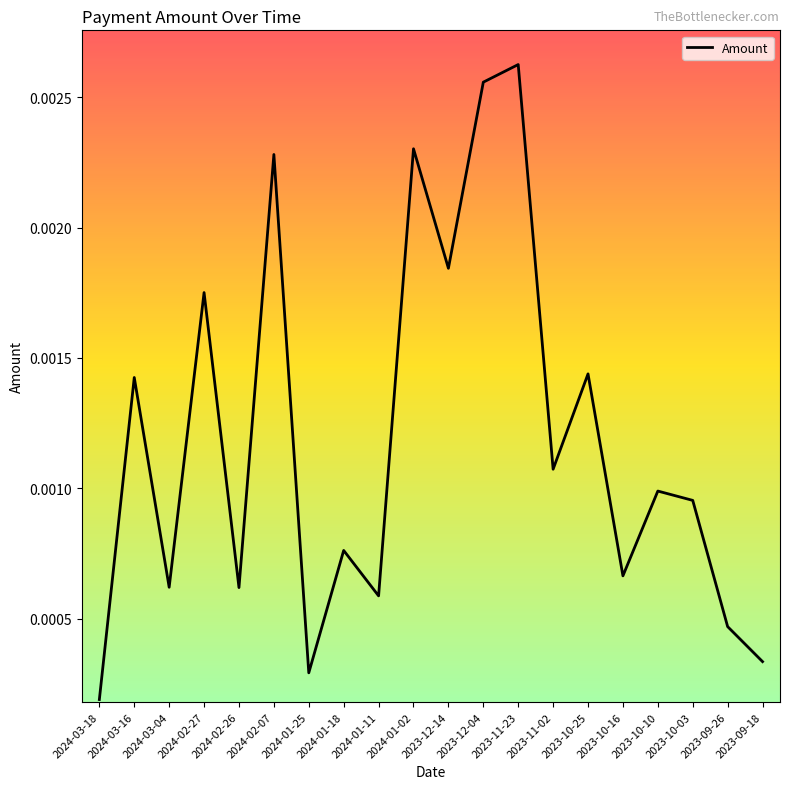

At which label is the value closest to 0?

2024-03-18